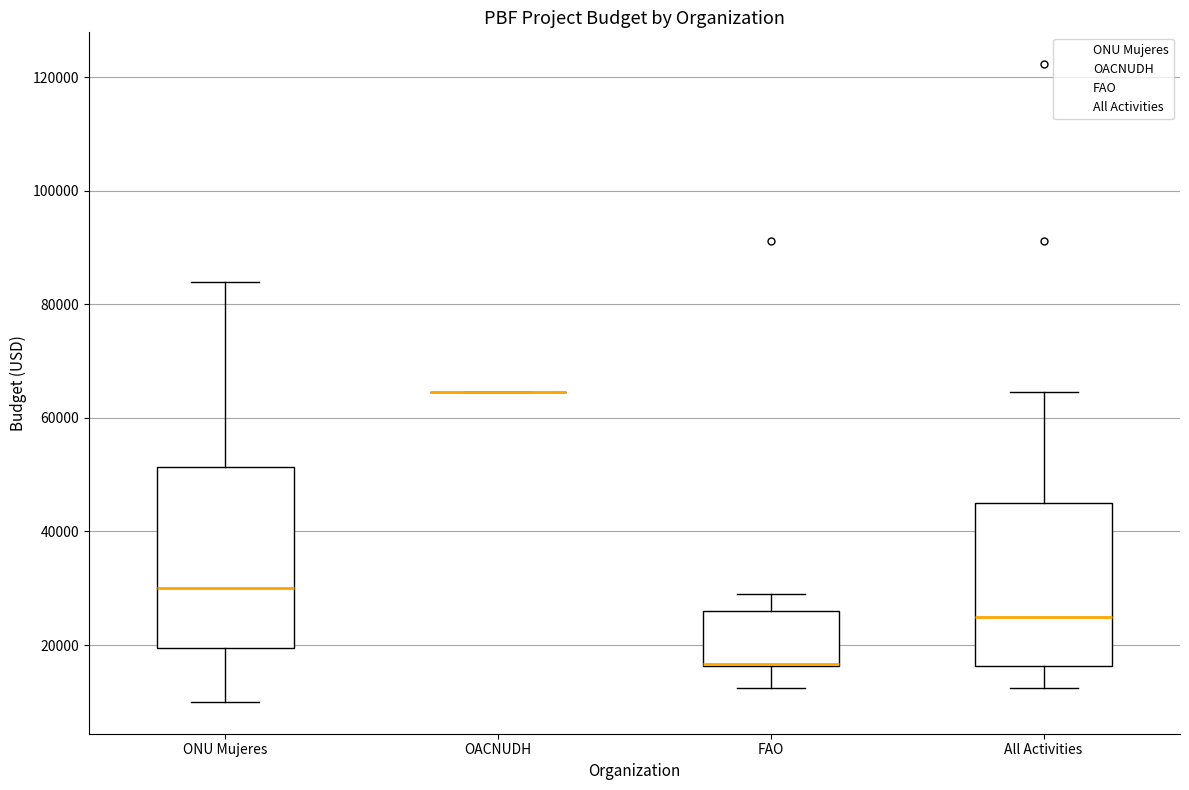

Where does the median line of the box for All Activities sit on the y-axis? The values are not printed on the chart, so give them approximately, as read against the axis.

26000